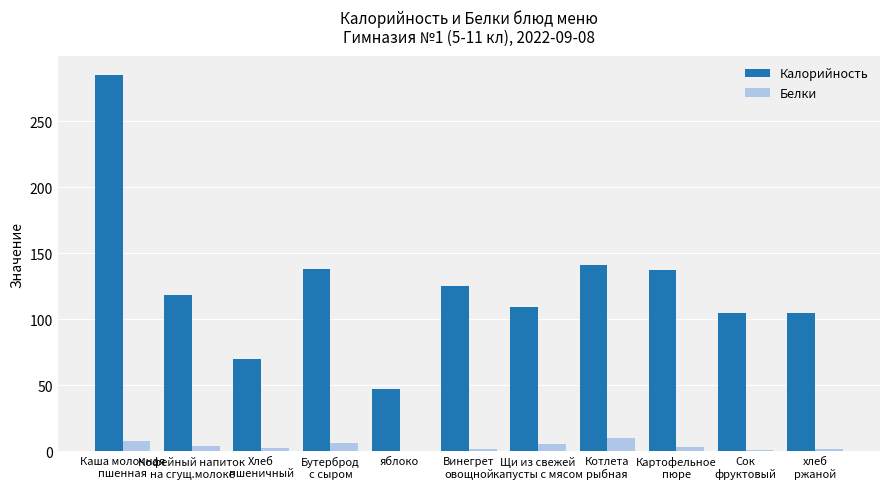

What is the sum of all Белки values?

42.8